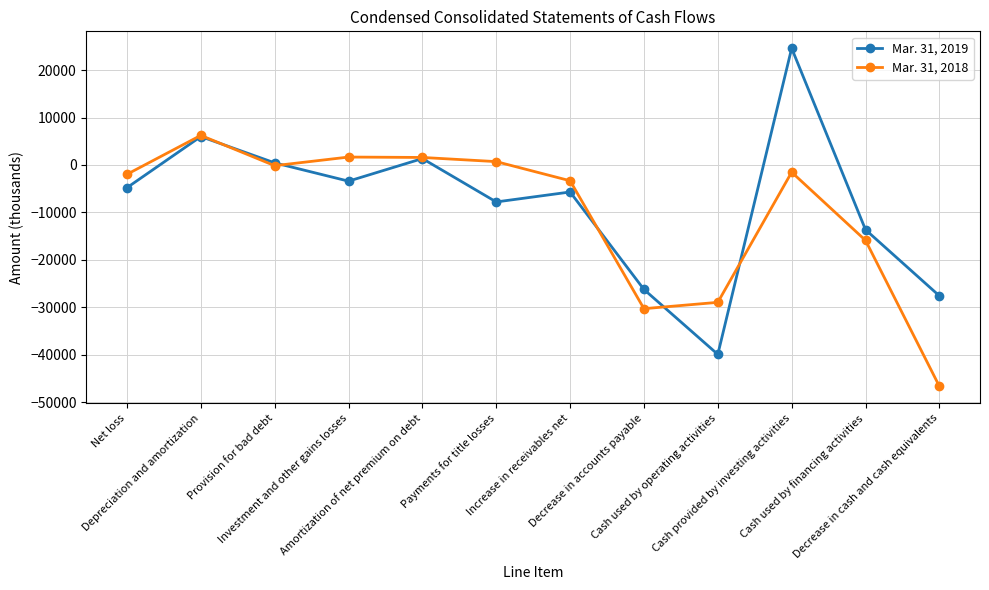

What is the average value of the Mar. 31, 2018 series?

-9867